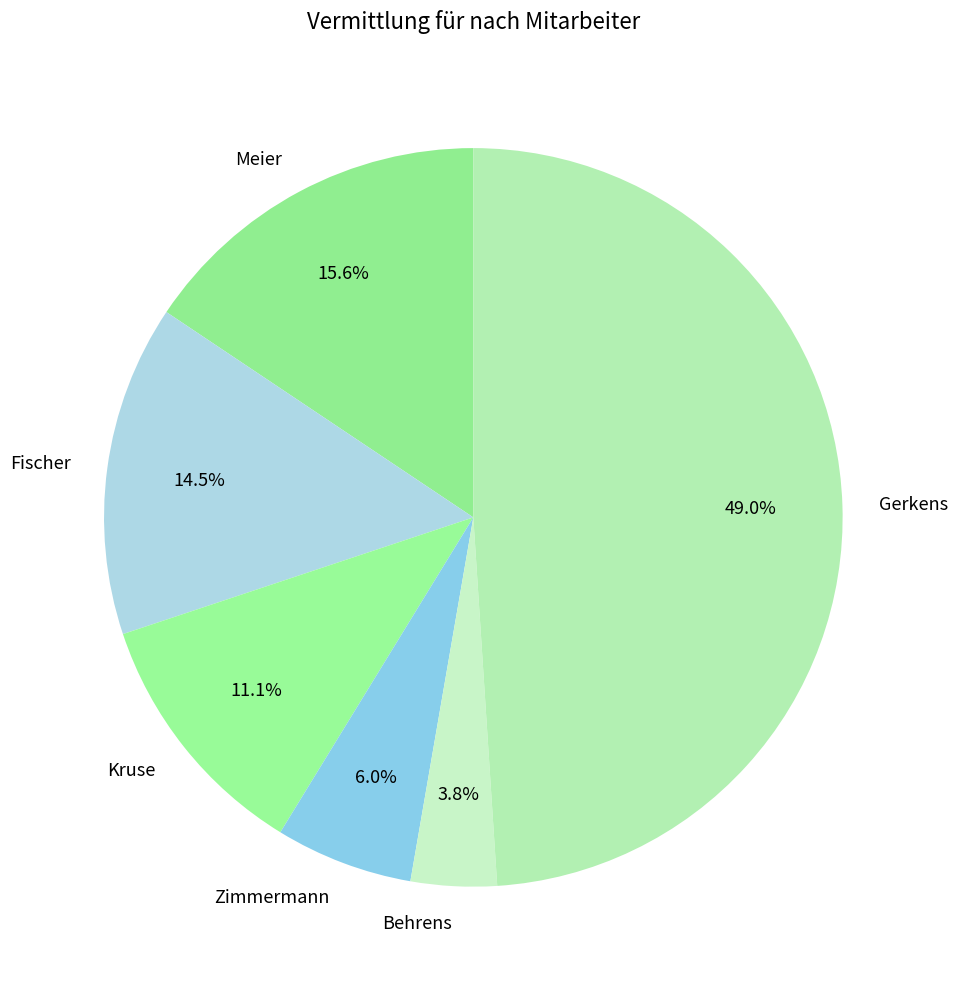

True or false: Kruse accounts for 11% of the total.

True